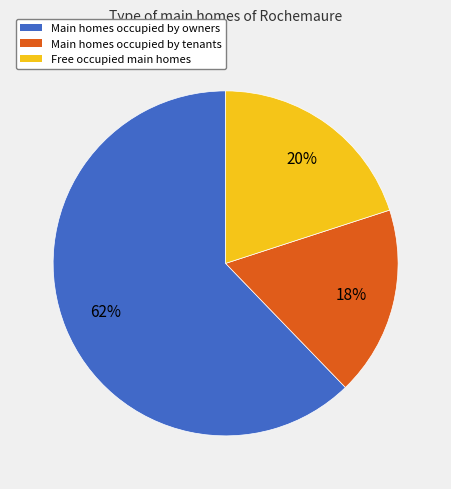

To the nearest percent, what is the average slice percentage?

33%